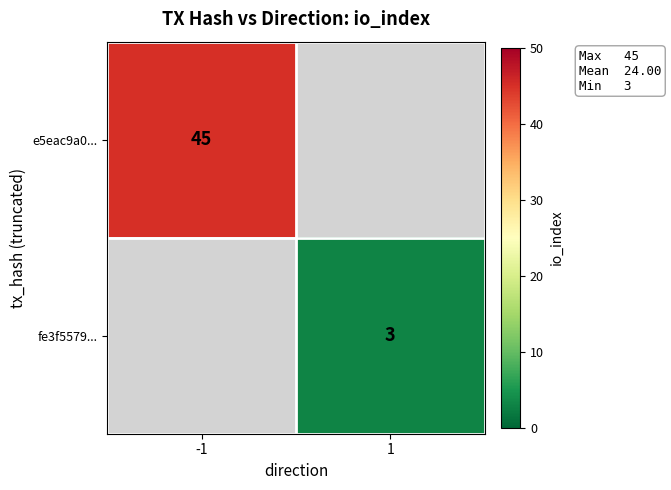

The e5eac9a0... series shows 10 at -1. True or false?

False